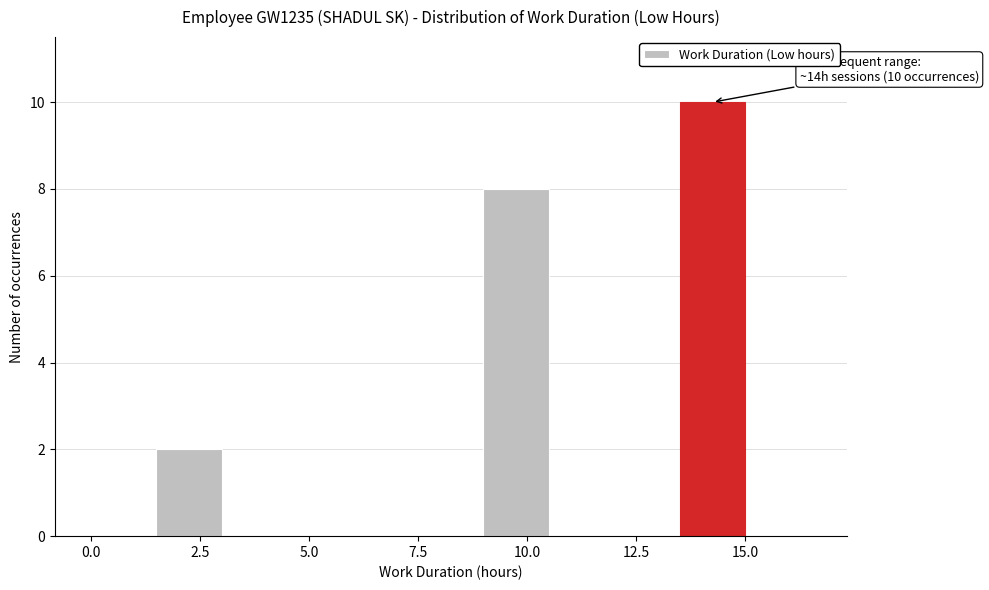

Read against the x-axis, roughly where is the centre of the tallest bar?

14.5